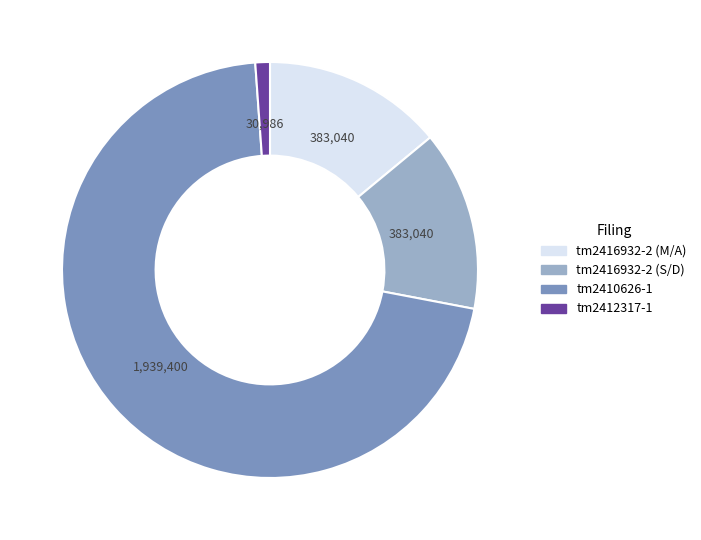

Is there a majority slice in this chart?

Yes